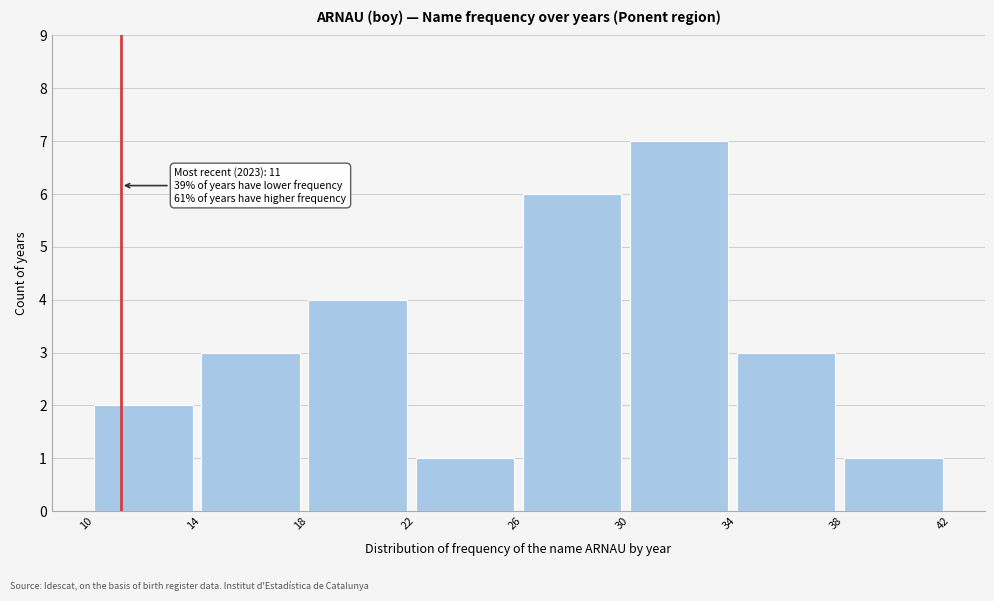

Which range on the x-axis has the tallest bar?

30 to 34